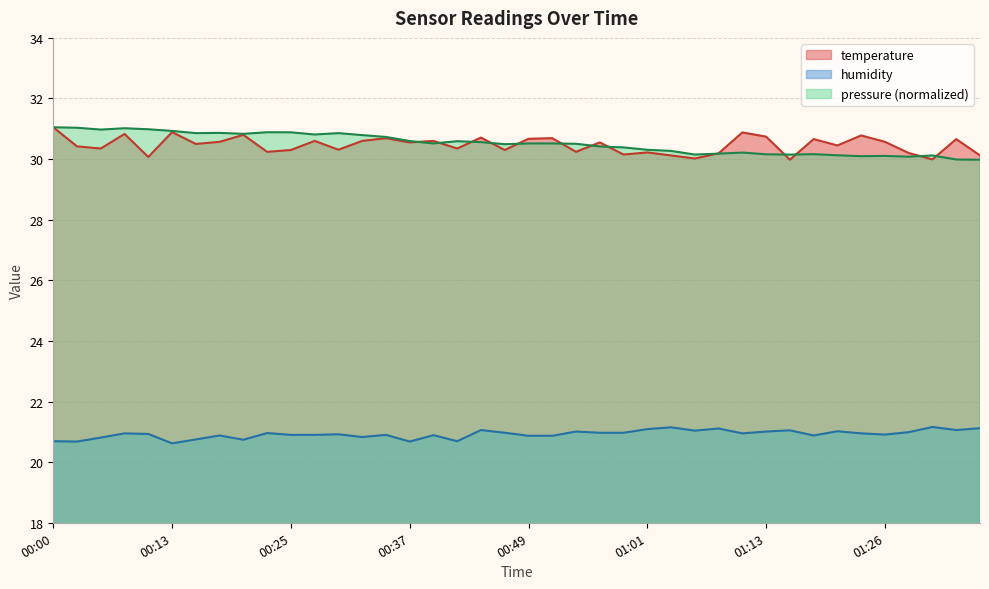

Is it true that humidity equals 21.1 at 01:33?

True